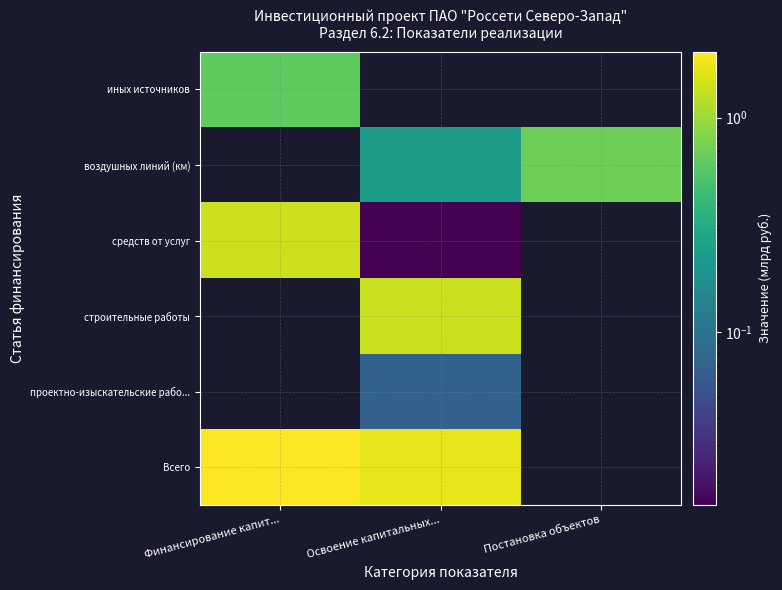

Between Постановка объектов and Финансирование капит..., which is larger?

Финансирование капит...